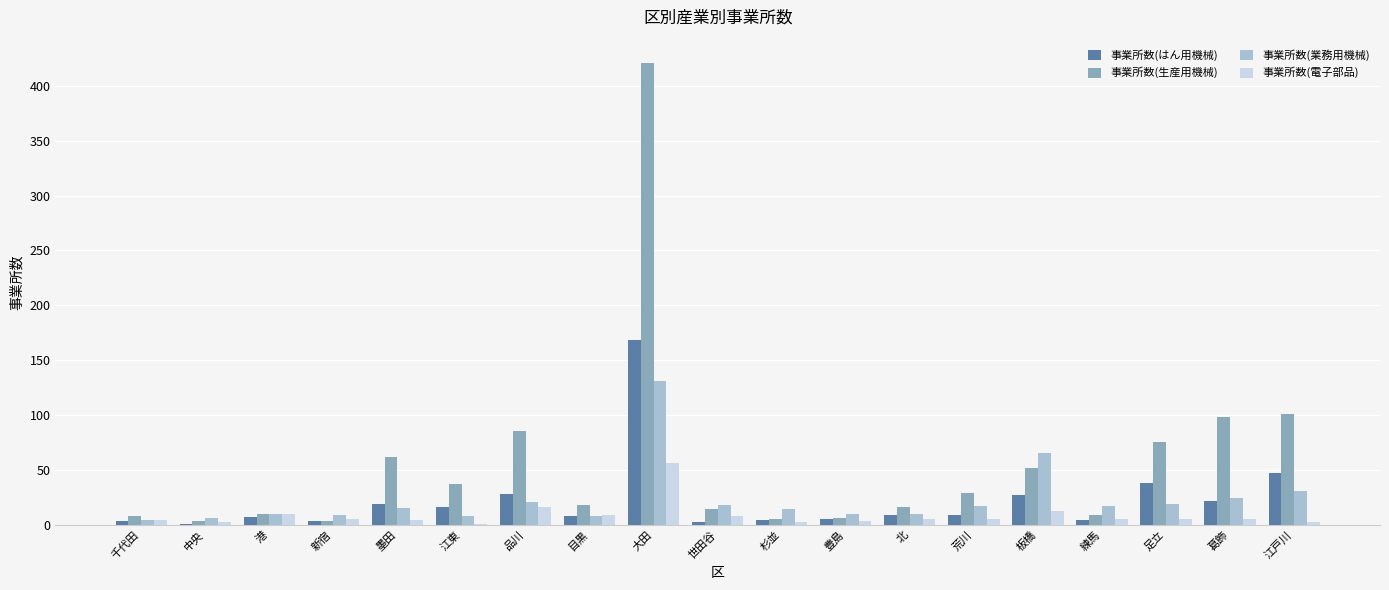

Which series changed the most between 新宿 and 墨田?

事業所数(生産用機械)